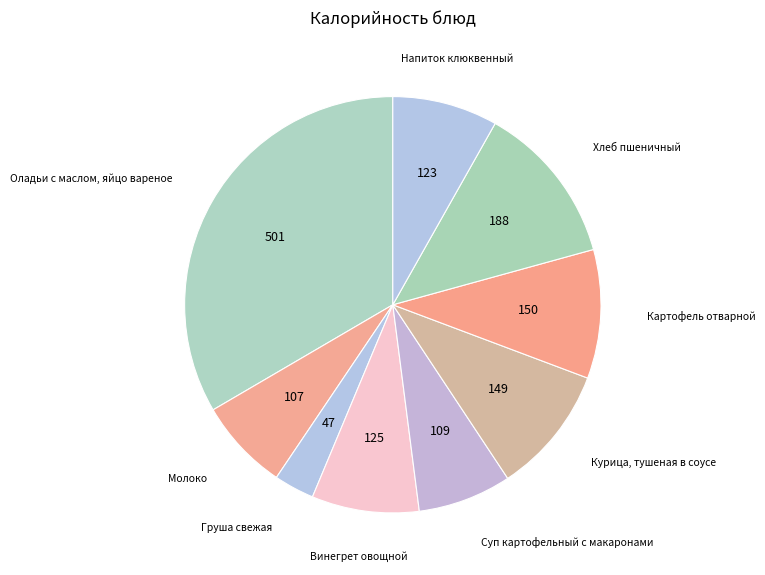

How many slices are in this pie chart?

9